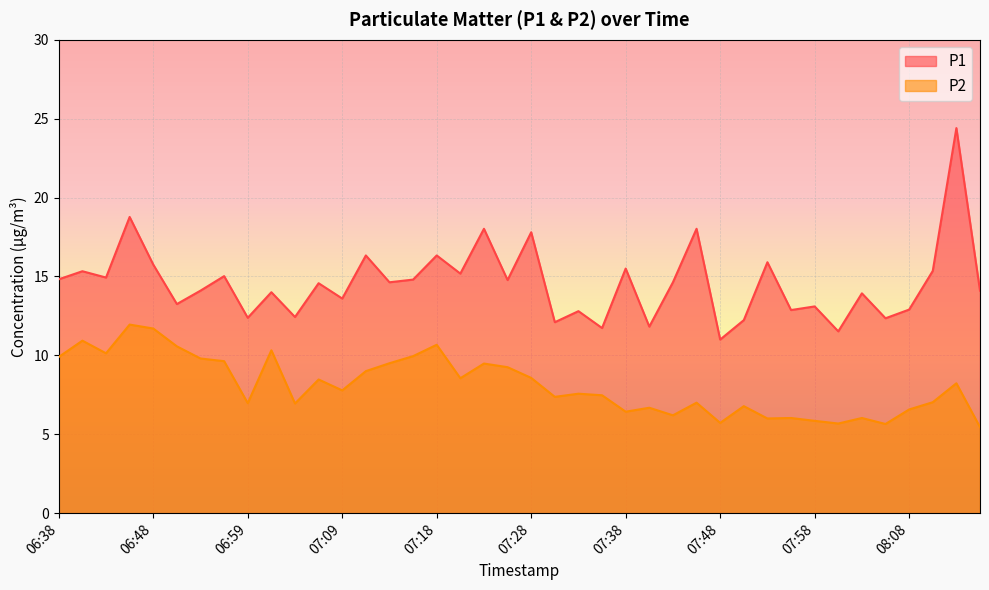

Reading left to right, list all the values displayed in this chart.

P1: 14.8	15.3	14.9	18.8	15.8	13.2	14.1	15.0	12.4	14.0	12.4	14.6	13.6	16.3	14.6	14.8	16.3	15.2	18.0	14.8	17.8	12.1	12.8	11.7	15.5	11.8	14.6	18.0	11.0	12.2	15.9	12.9	13.1	11.5	13.9	12.3	12.9	15.3	24.4	14.1
P2: 9.9	10.9	10.1	11.9	11.7	10.6	9.8	9.6	7.0	10.3	7.0	8.5	7.8	9.0	9.5	9.9	10.7	8.6	9.5	9.2	8.6	7.4	7.6	7.5	6.4	6.7	6.2	7.0	5.7	6.8	6.0	6.0	5.8	5.7	6.0	5.7	6.6	7.0	8.2	5.5